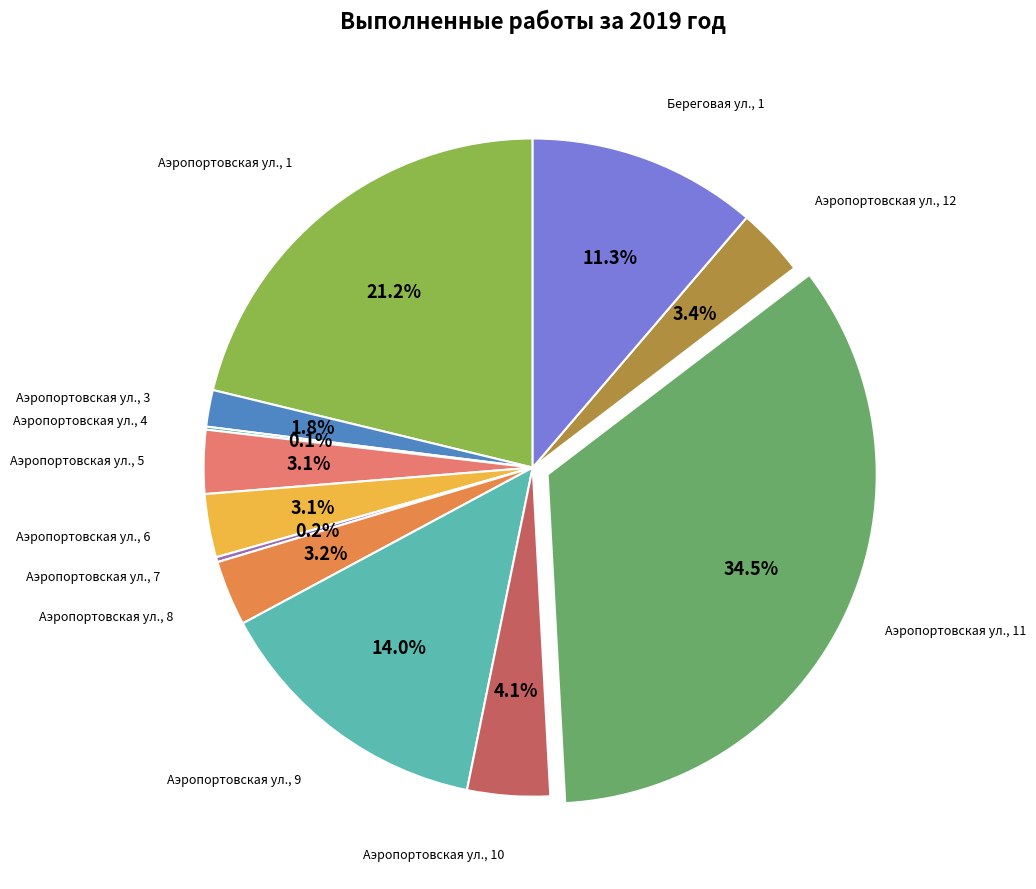

Which has a higher value, Береговая ул., 1 or Аэропортовская ул., 5?

Береговая ул., 1